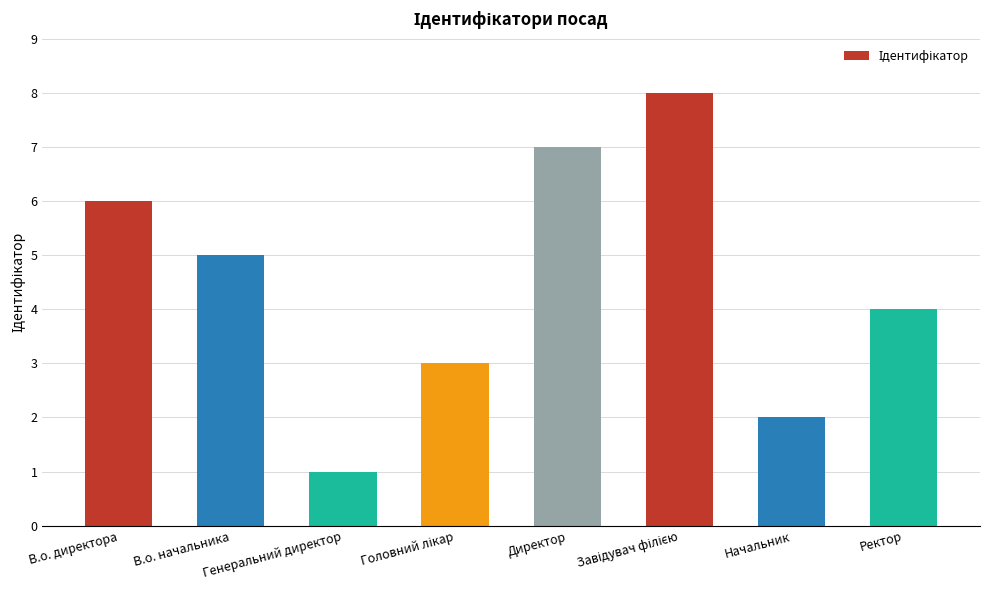

At which label does the data first exceed 5?

В.о. директора